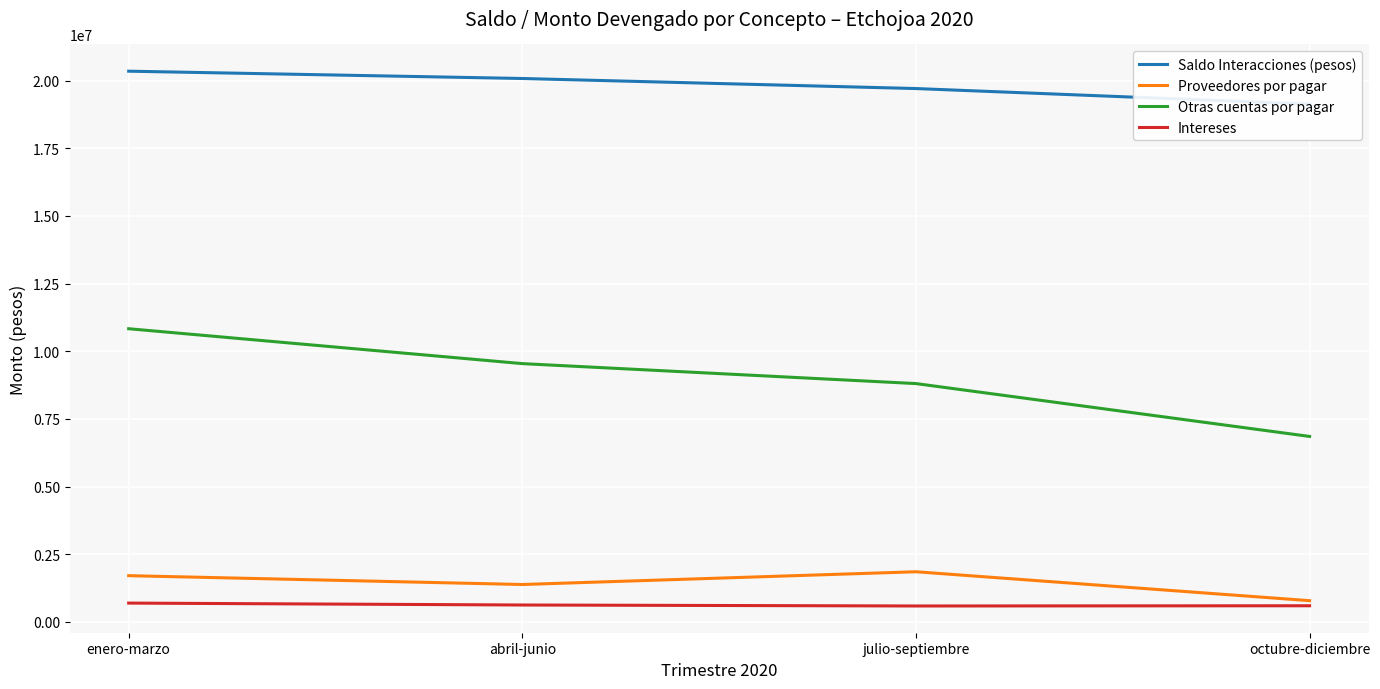

What is the value of the Saldo Interacciones (pesos) point at the 4th from the left?

19133376.0